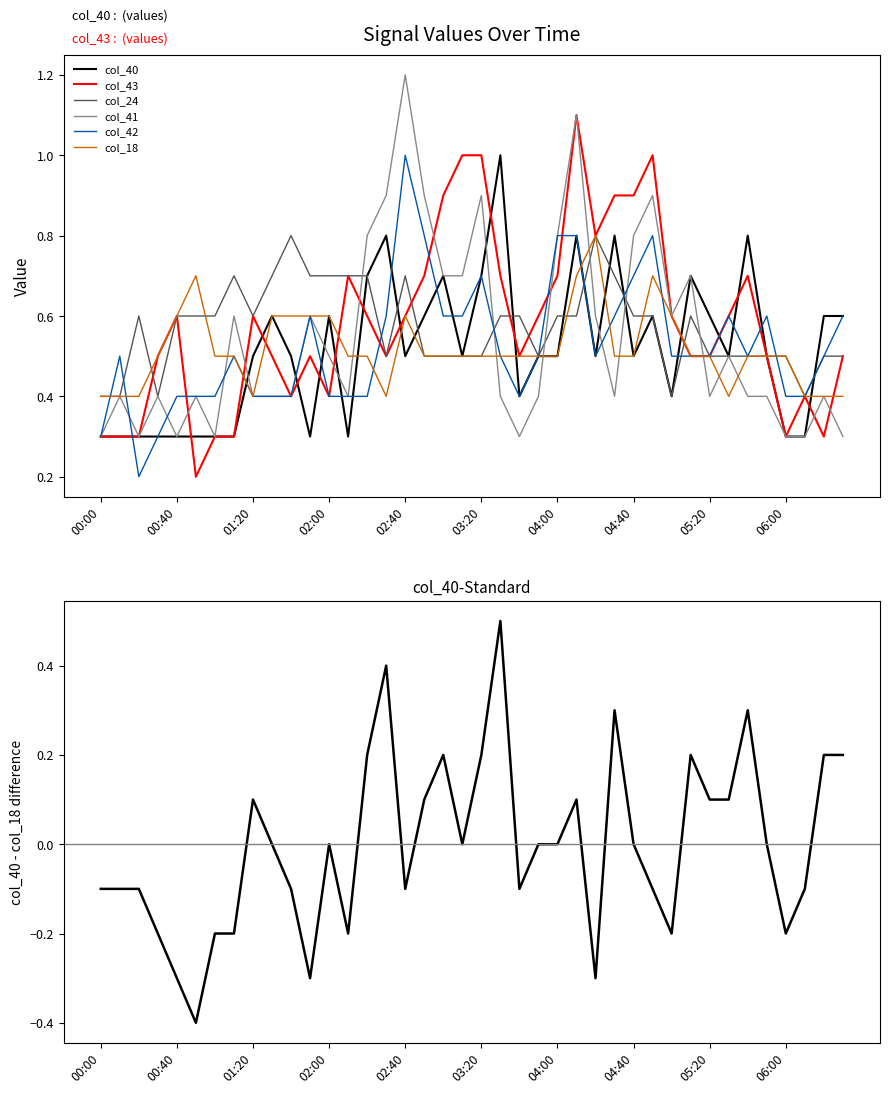

Between 03:10 and 05:10, which series saw the biggest shift?

col_43